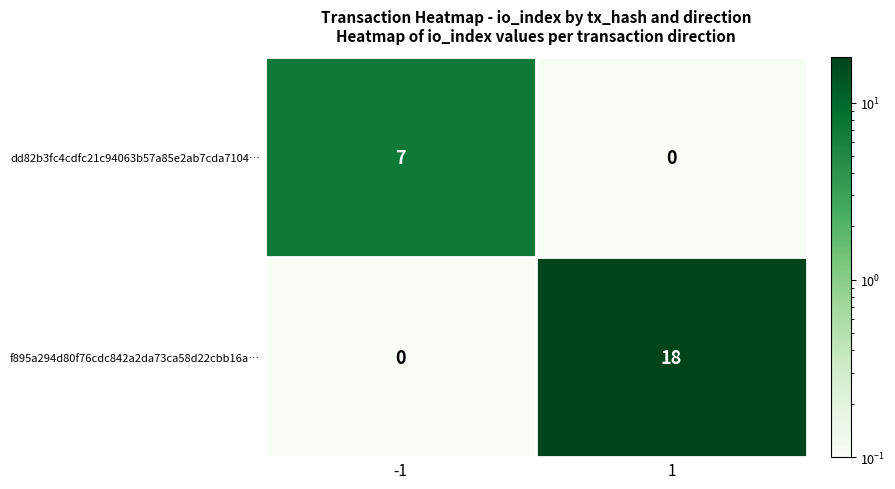

What is the sum of all f895a294d80f76cdc842a2da73ca58d22cbb16a… values?

18